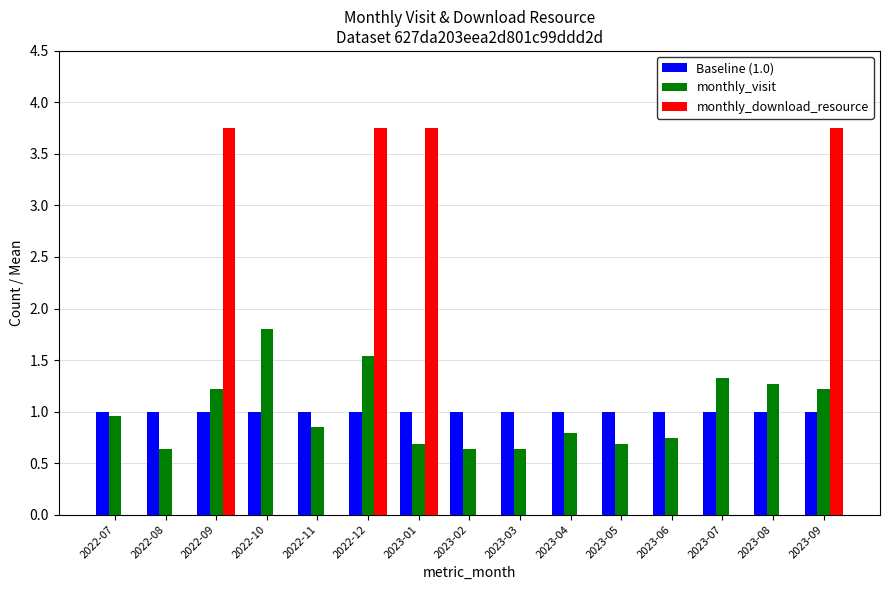

At which category is the sum across all series the highest?

2022-12